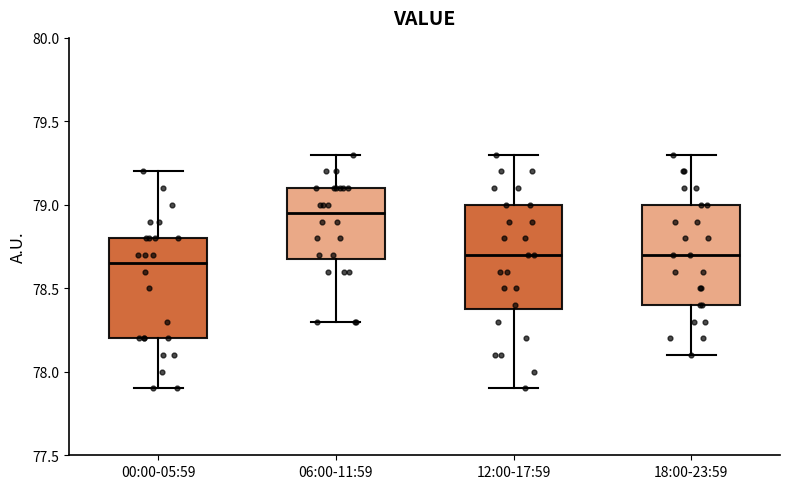

Reading left to right, read every box against the y-axis: the position of its median line, the range the box covers, and the ends of its whiskers. The values are not printed on the chart, so give them approximately, as read against the axis.

00:00-05:59: median 78.65, box 78.20 to 78.80, whiskers 77.90 to 79.20
06:00-11:59: median 78.95, box 78.70 to 79.10, whiskers 78.30 to 79.30
12:00-17:59: median 78.70, box 78.40 to 79.00, whiskers 77.90 to 79.30
18:00-23:59: median 78.70, box 78.40 to 79.00, whiskers 78.10 to 79.30